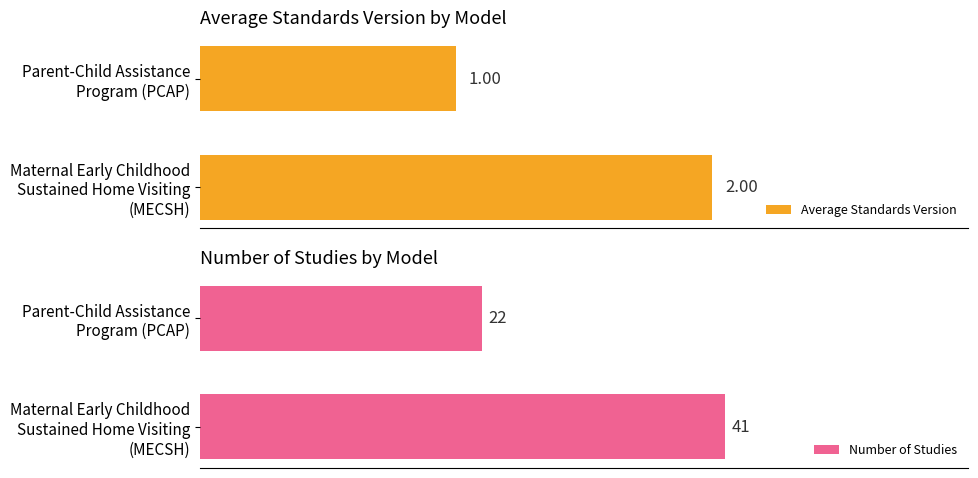

Which category has the lowest value in the Number of Studies series?

Parent-Child Assistance
Program (PCAP)